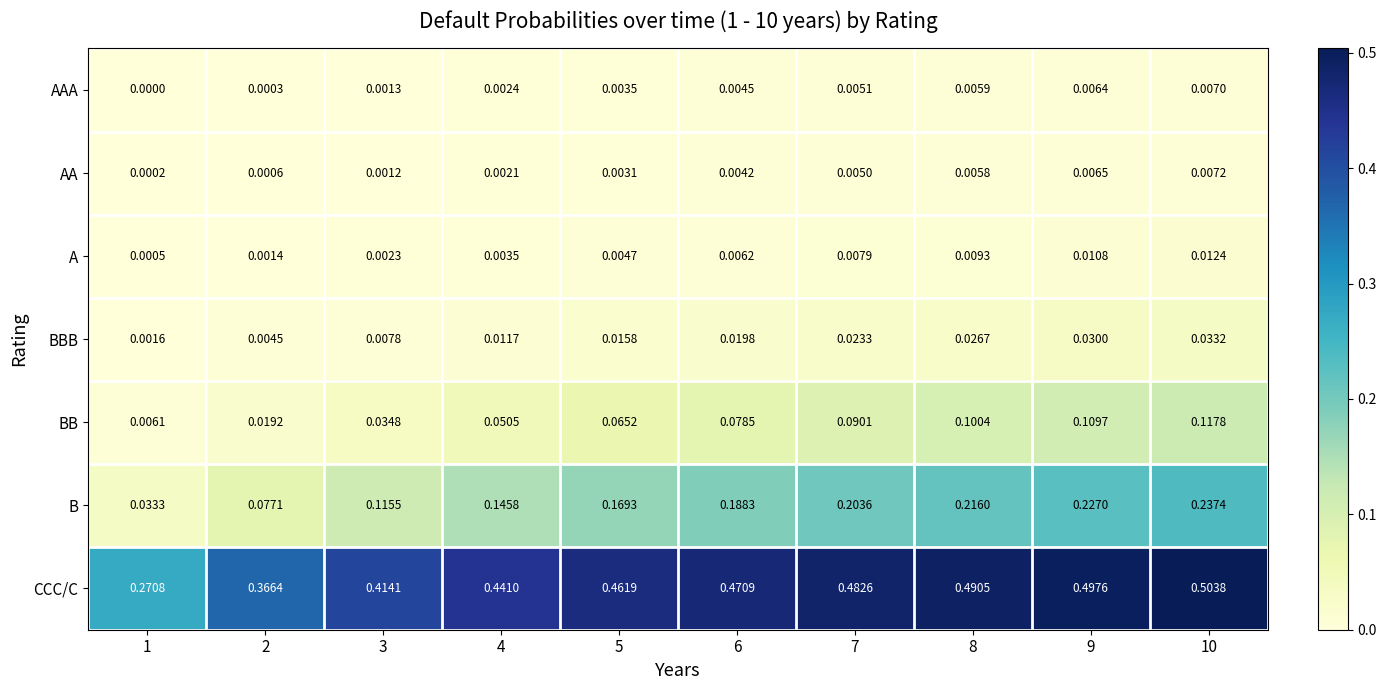

Which series changed the most between 4 and 6?

B